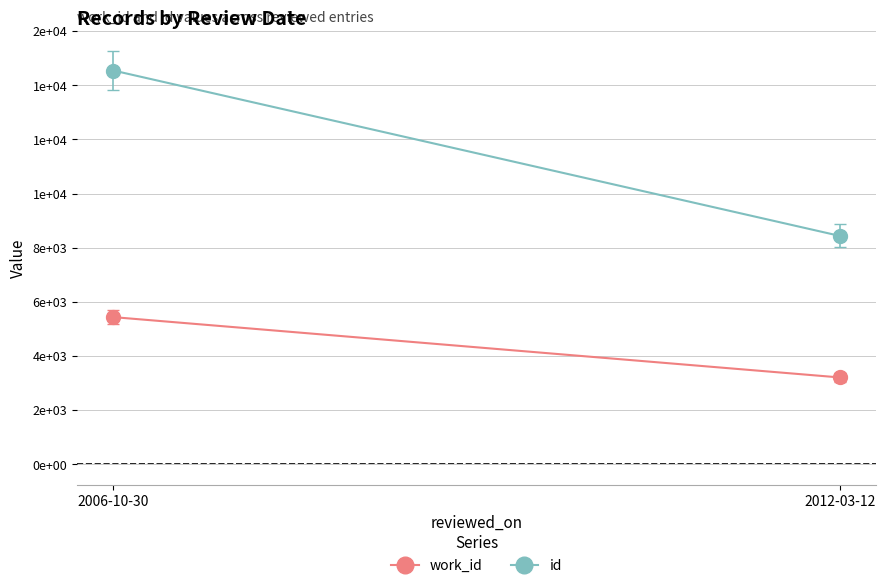

Which category has the lowest value in the id series?

2012-03-12